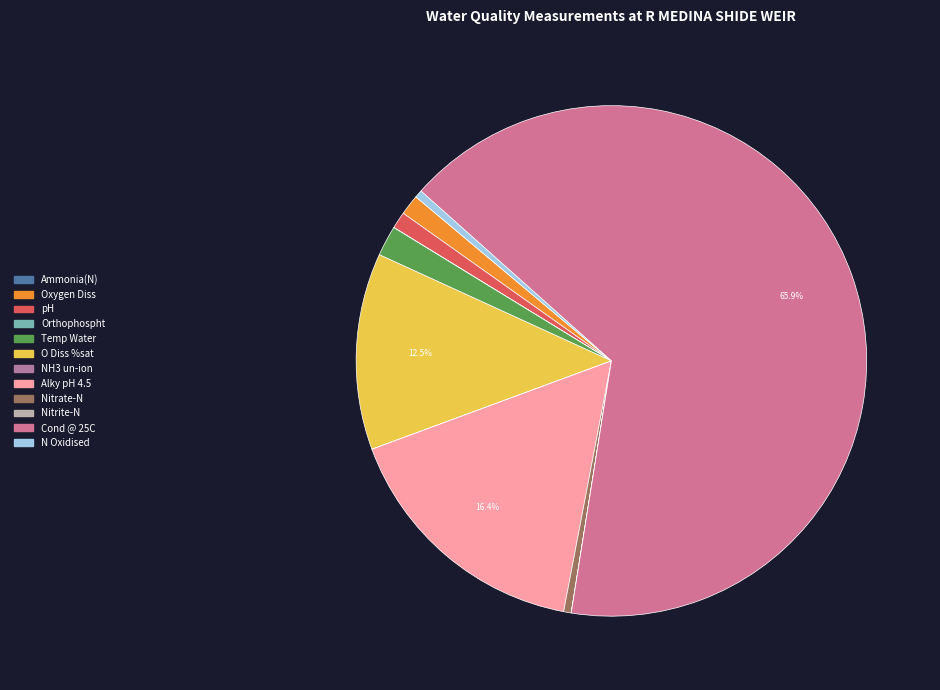

How many slices are in this pie chart?

12